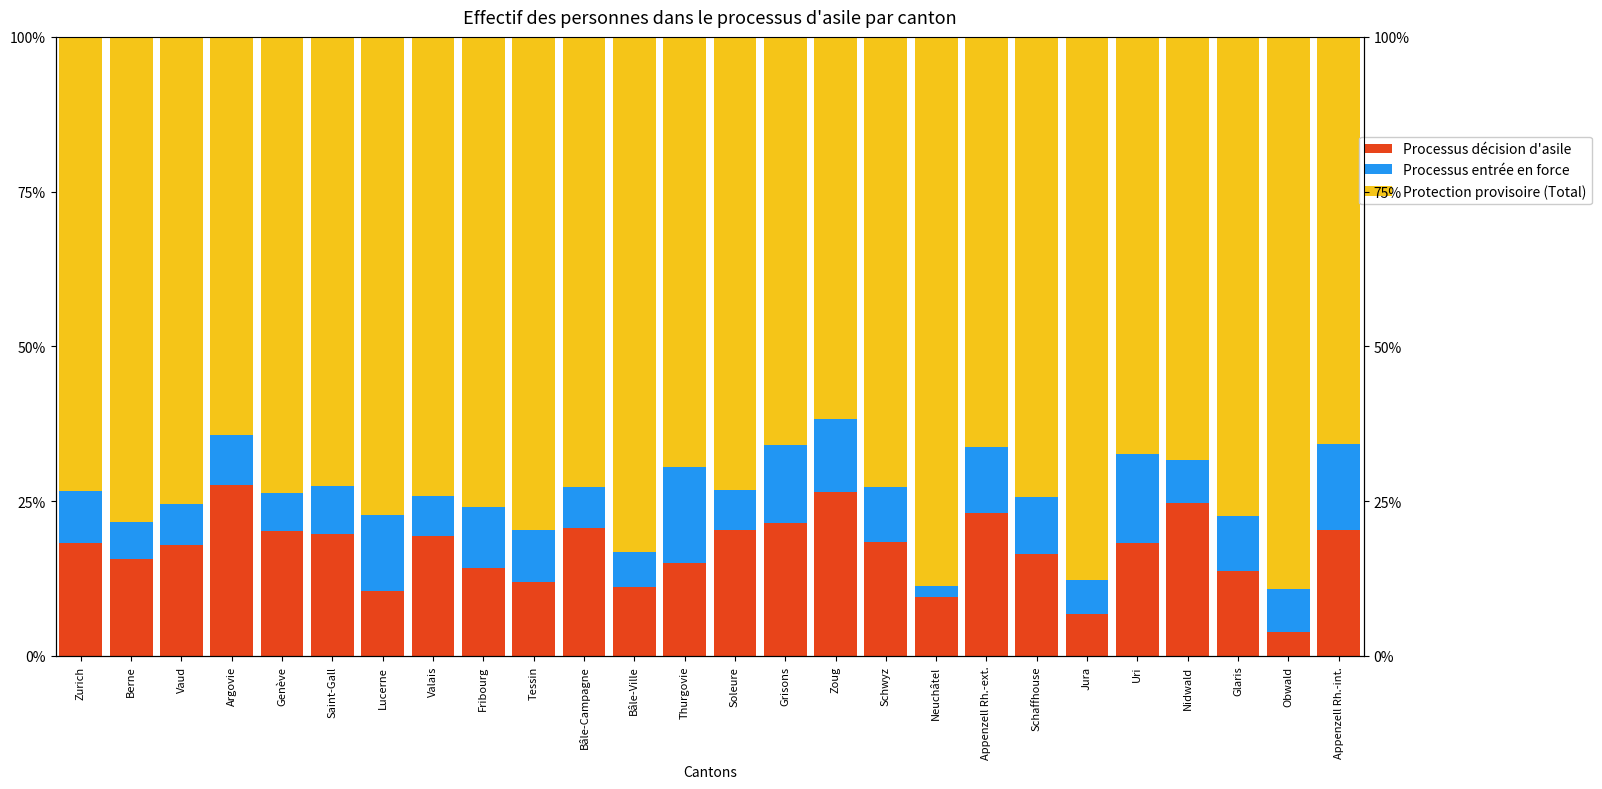

Which series has the largest total across all categories?

Protection provisoire (Total)